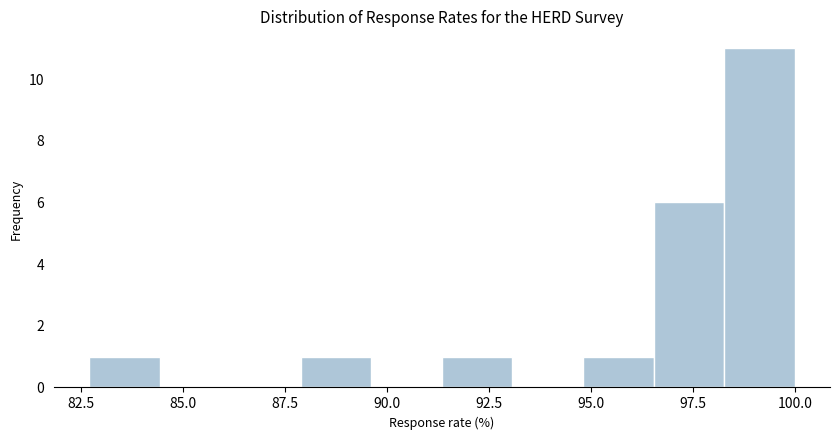

Around what value on the x-axis is the tallest bar? Give the approximate position of its centre, as read against the axis.

99.0